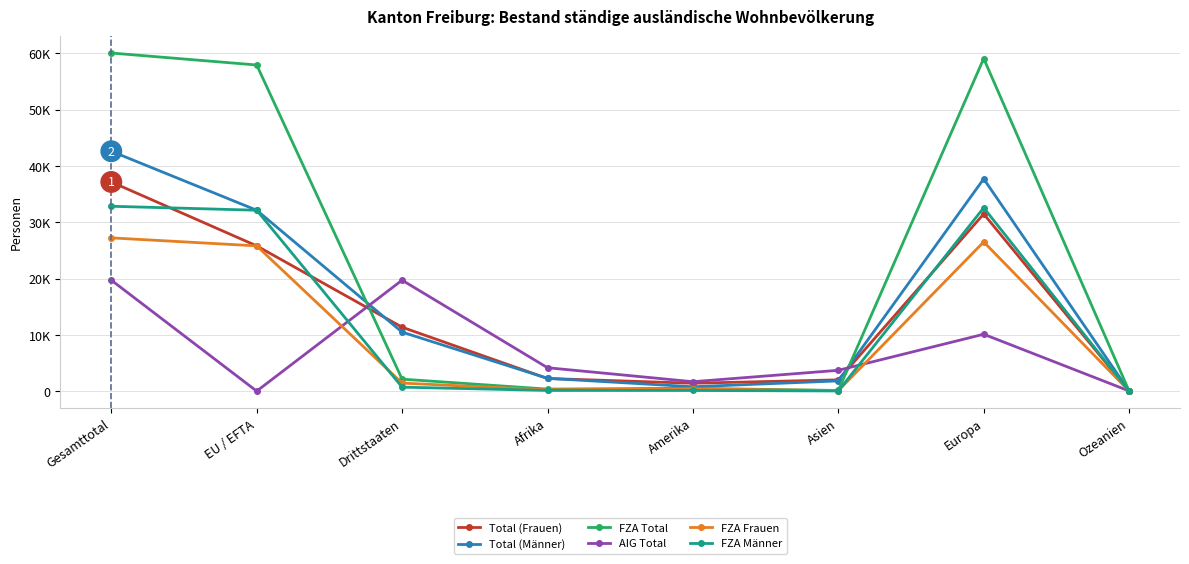

Reading left to right, transcribe all the data shown in this chart.

Total (Frauen): Gesamttotal=37160	EU / EFTA=25804	Drittstaaten=11356	Afrika=2242	Amerika=1399	Asien=1999	Europa=31478	Ozeanien=17
Total (Männer): Gesamttotal=42618	EU / EFTA=32137	Drittstaaten=10481	Afrika=2272	Amerika=774	Asien=1814	Europa=37713	Ozeanien=20
FZA Total: Gesamttotal=60068	EU / EFTA=57941	Drittstaaten=2127	Afrika=358	Amerika=500	Asien=115	Europa=59086	Ozeanien=8
AIG Total: Gesamttotal=19710	EU / EFTA=0	Drittstaaten=19710	Afrika=4156	Amerika=1673	Asien=3698	Europa=10105	Ozeanien=29
FZA Frauen: Gesamttotal=27226	EU / EFTA=25804	Drittstaaten=1422	Afrika=235	Amerika=386	Asien=88	Europa=26510	Ozeanien=6
FZA Männer: Gesamttotal=32842	EU / EFTA=32137	Drittstaaten=705	Afrika=123	Amerika=114	Asien=27	Europa=32576	Ozeanien=2